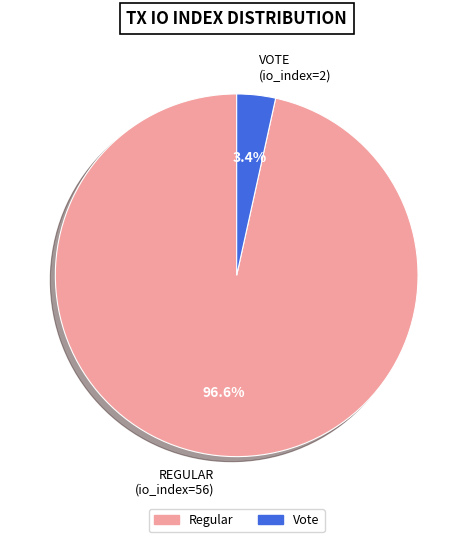

Does any single category account for the majority?

Yes